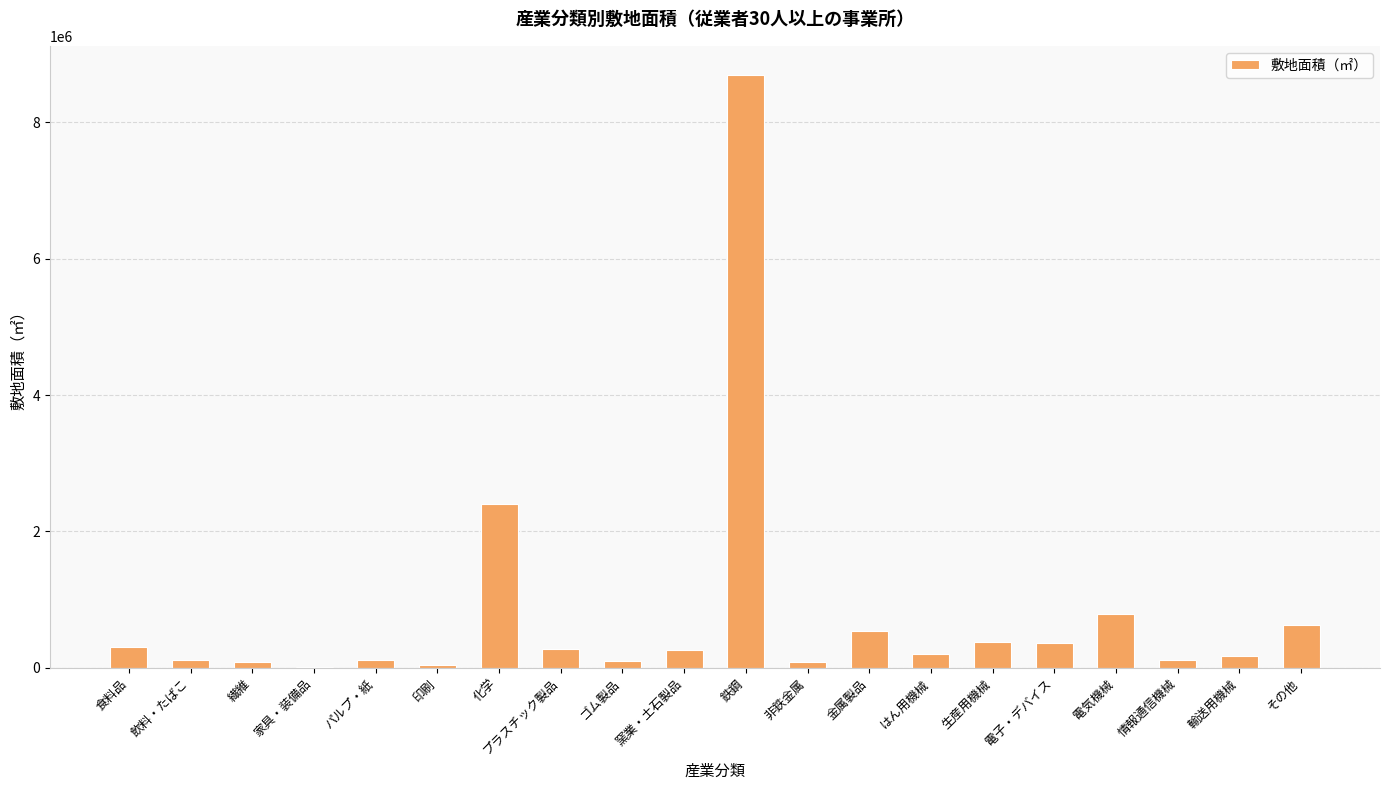

The value at 鉄鋼 is 13923993. True or false?

False